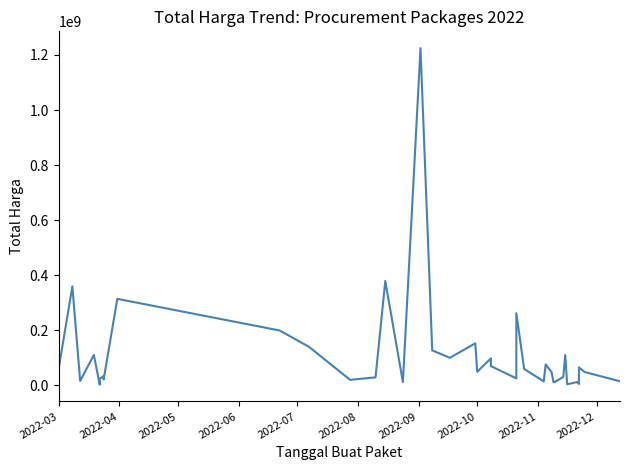

What is the maximum value shown in the chart?

1224682000